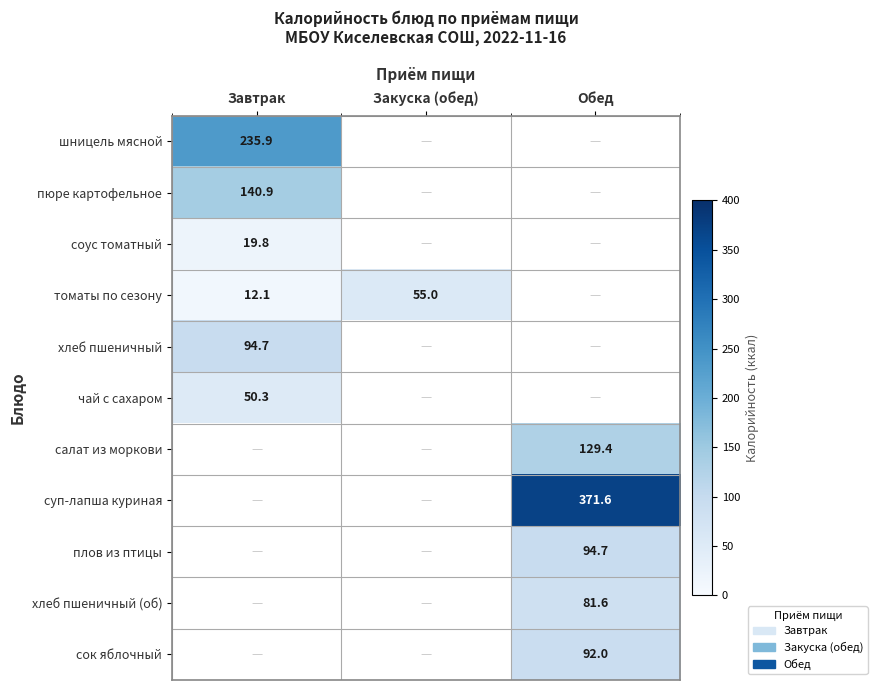

True or false: томаты по сезону has a value of 90.1 at Закуска (обед).

False